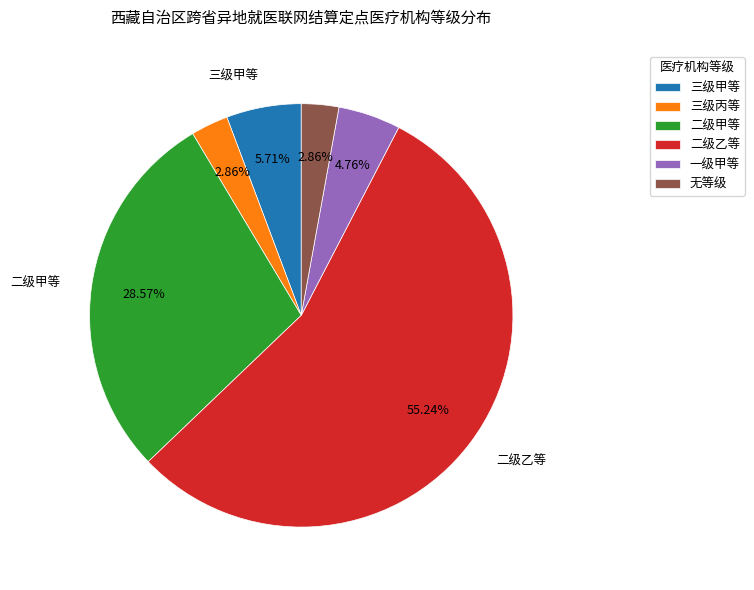

Combined, what portion of the pie is 无等级 and 三级丙等?

5.7%